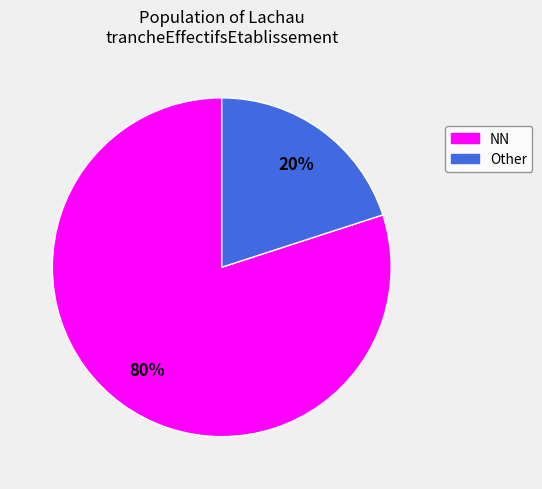

To the nearest percent, what is the average slice percentage?

50%